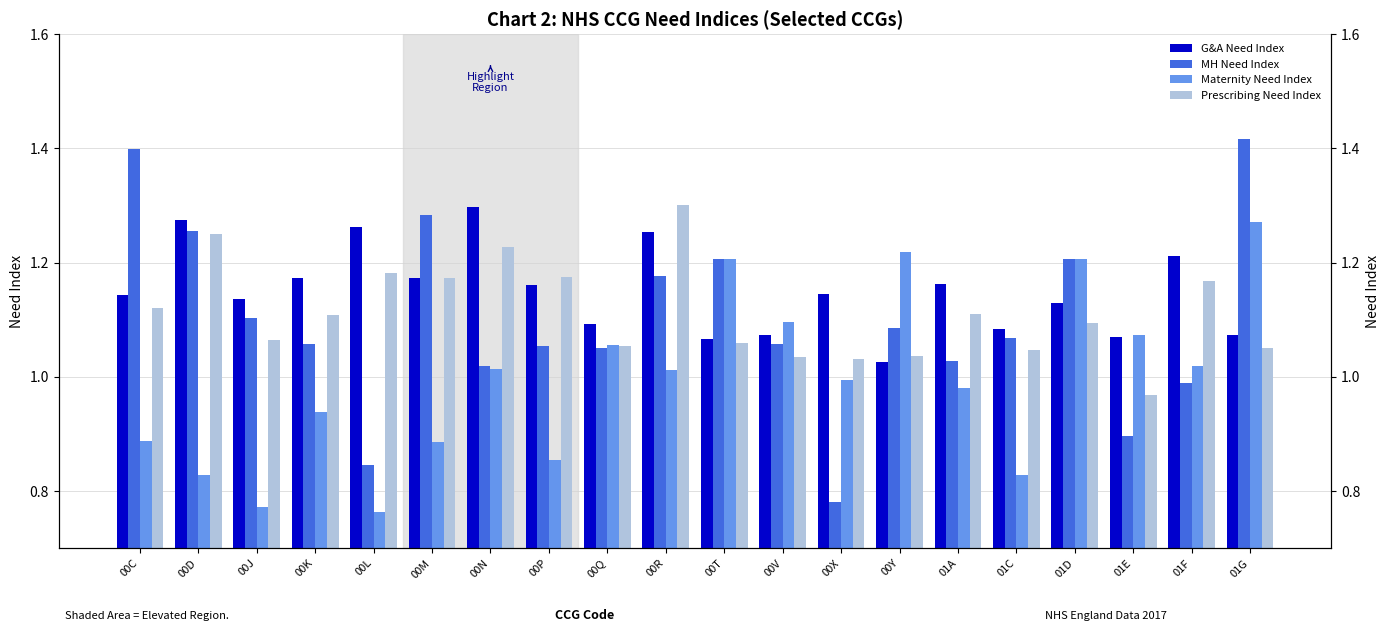

The Maternity Need Index series shows 0.2 at 00C. True or false?

False